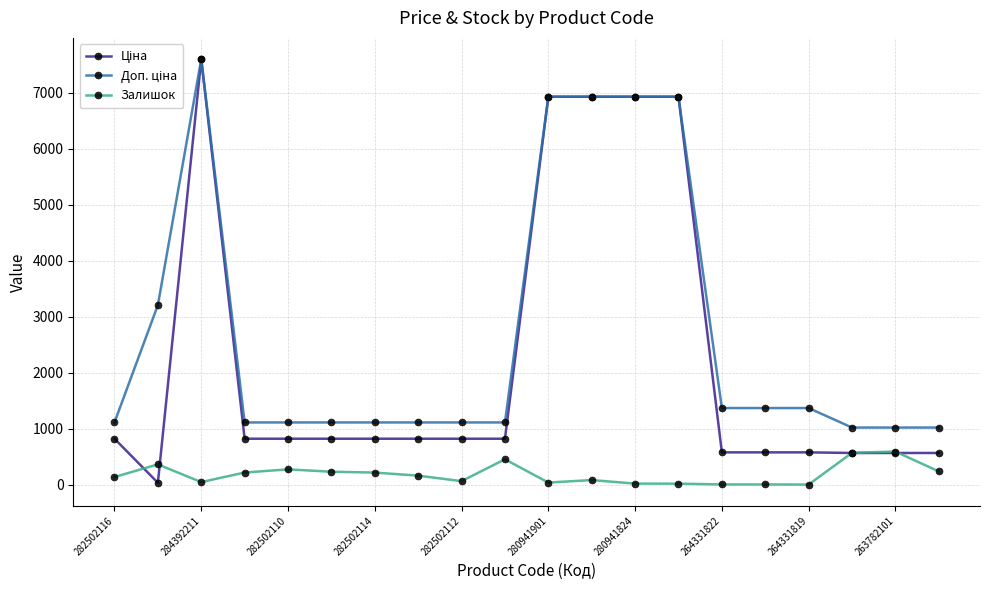

At how many categories does at least one series exceed 3919?

5